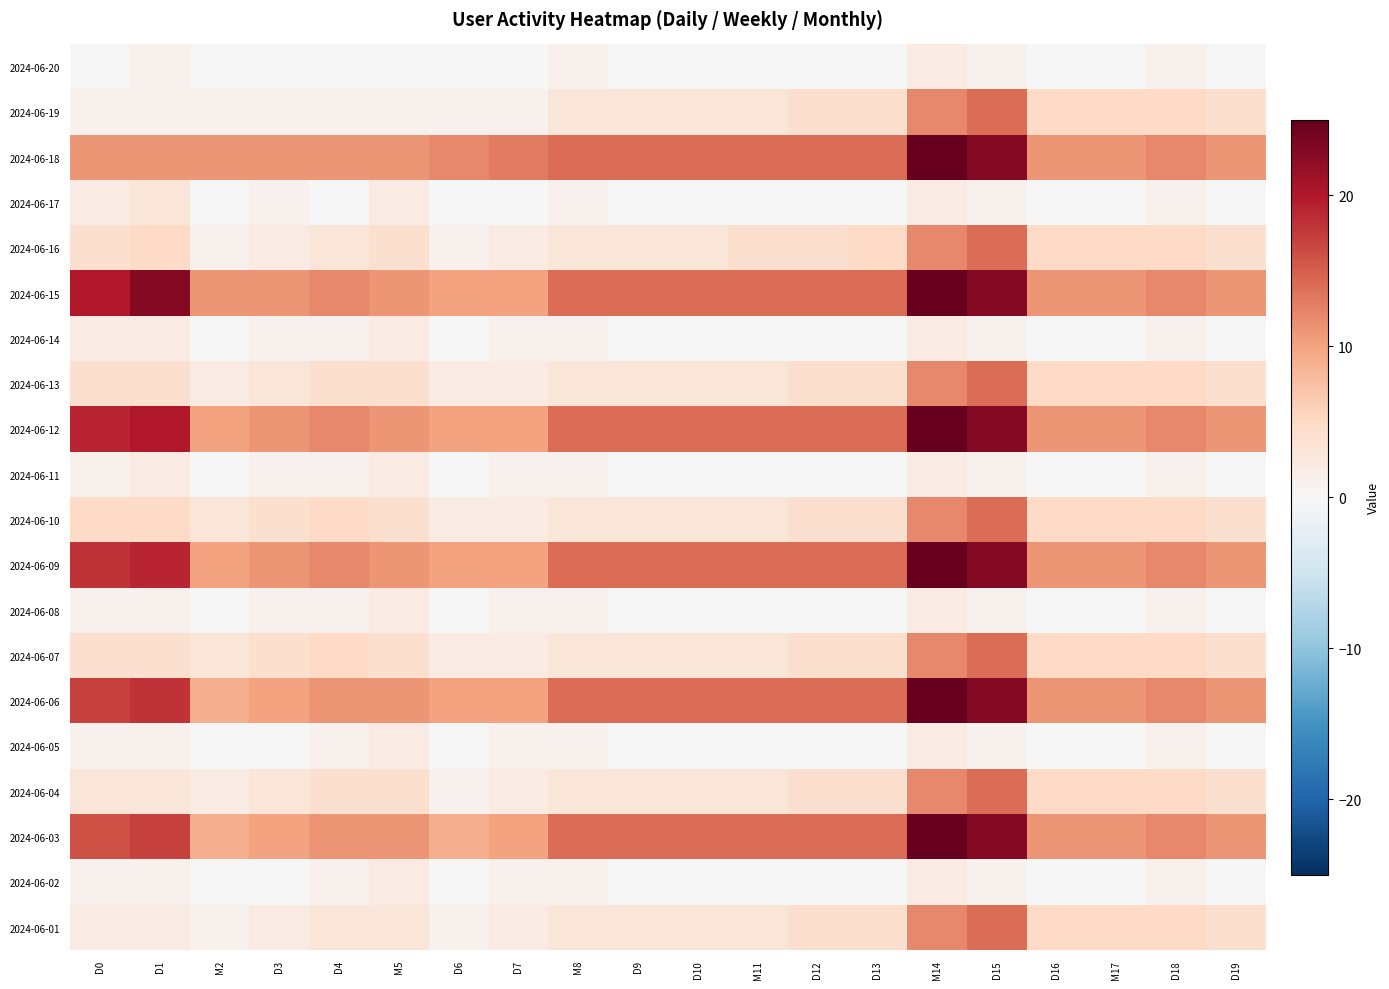

Which series has the largest total across all categories?

2024-06-15